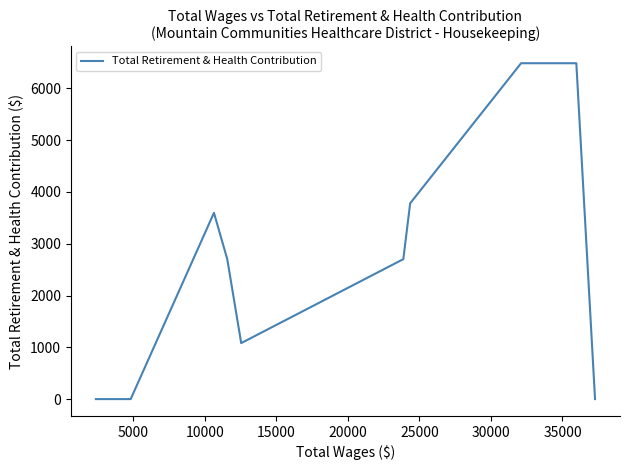

What is the difference between the maximum and minimum values?

6485